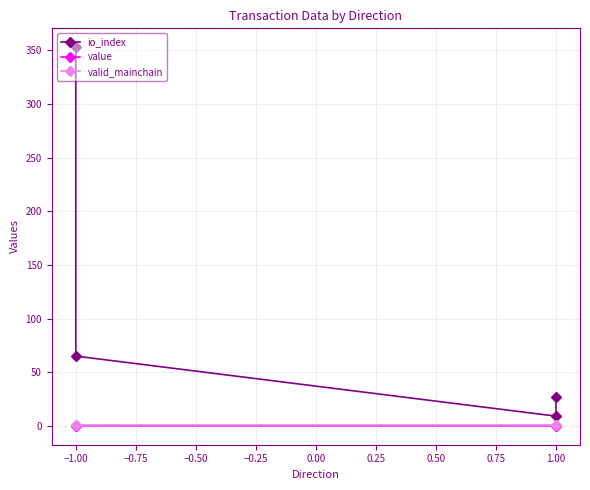

How many data points in io_index are above 65?

1